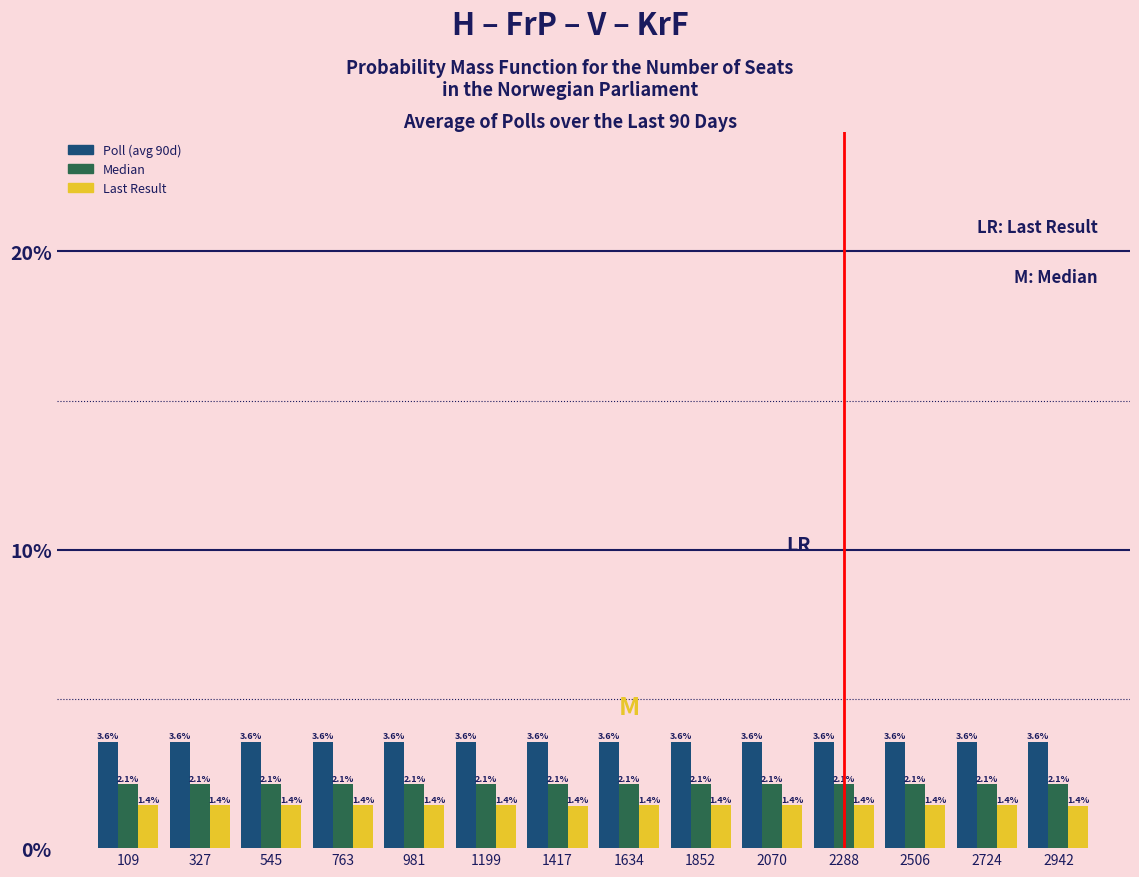

Reading left to right, transcribe this chart: for each range on the x-axis, give the height of each series' bar. The bar edges are not printed on the chart, so give them approximately, as read against the axis.

0 to 200: Poll (avg 90d)=3.6	Median=2.1	Last Result=1.4
200 to 450: Poll (avg 90d)=3.6	Median=2.1	Last Result=1.4
450 to 650: Poll (avg 90d)=3.6	Median=2.1	Last Result=1.4
650 to 850: Poll (avg 90d)=3.6	Median=2.1	Last Result=1.4
850 to 1100: Poll (avg 90d)=3.6	Median=2.1	Last Result=1.4
1100 to 1300: Poll (avg 90d)=3.6	Median=2.1	Last Result=1.4
1300 to 1550: Poll (avg 90d)=3.6	Median=2.1	Last Result=1.4
1550 to 1750: Poll (avg 90d)=3.6	Median=2.1	Last Result=1.4
1750 to 1950: Poll (avg 90d)=3.6	Median=2.1	Last Result=1.4
1950 to 2200: Poll (avg 90d)=3.6	Median=2.1	Last Result=1.4
2200 to 2400: Poll (avg 90d)=3.6	Median=2.1	Last Result=1.4
2400 to 2600: Poll (avg 90d)=3.6	Median=2.1	Last Result=1.4
2600 to 2850: Poll (avg 90d)=3.6	Median=2.1	Last Result=1.4
2850 to 3050: Poll (avg 90d)=3.6	Median=2.1	Last Result=1.4